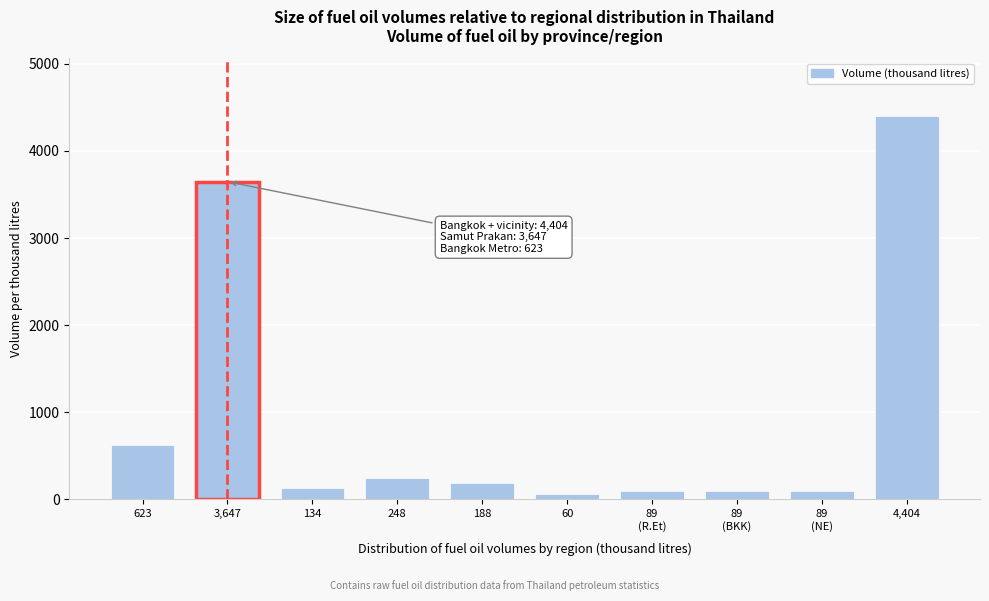

Reading right to left, what are all the values shown in this chart?

4404	89	89	89	60	188	248	134	3647	623